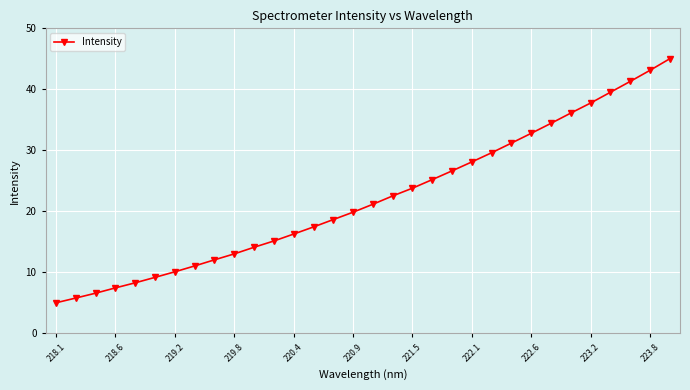

What is the greatest value displayed?

45.0